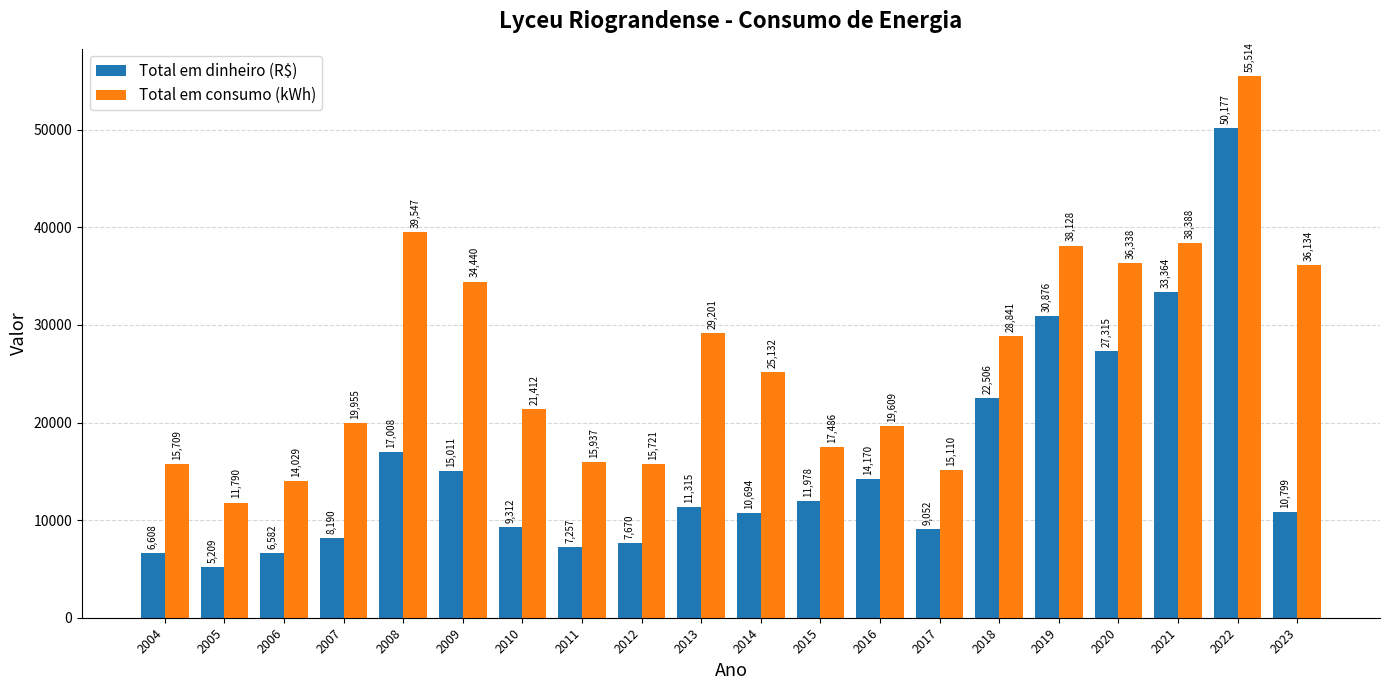

At 2018, list the series in order from largest to smallest.

Total em consumo (kWh), Total em dinheiro (R$)